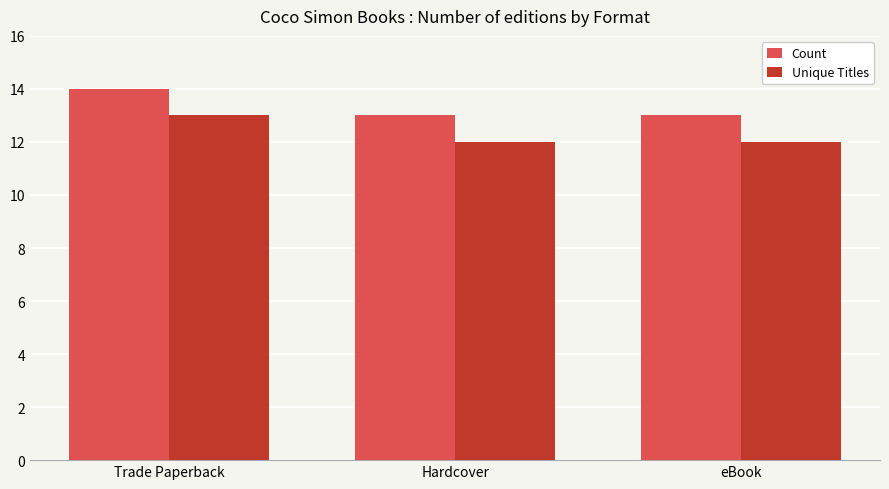

At which category is the sum across all series the highest?

Trade Paperback